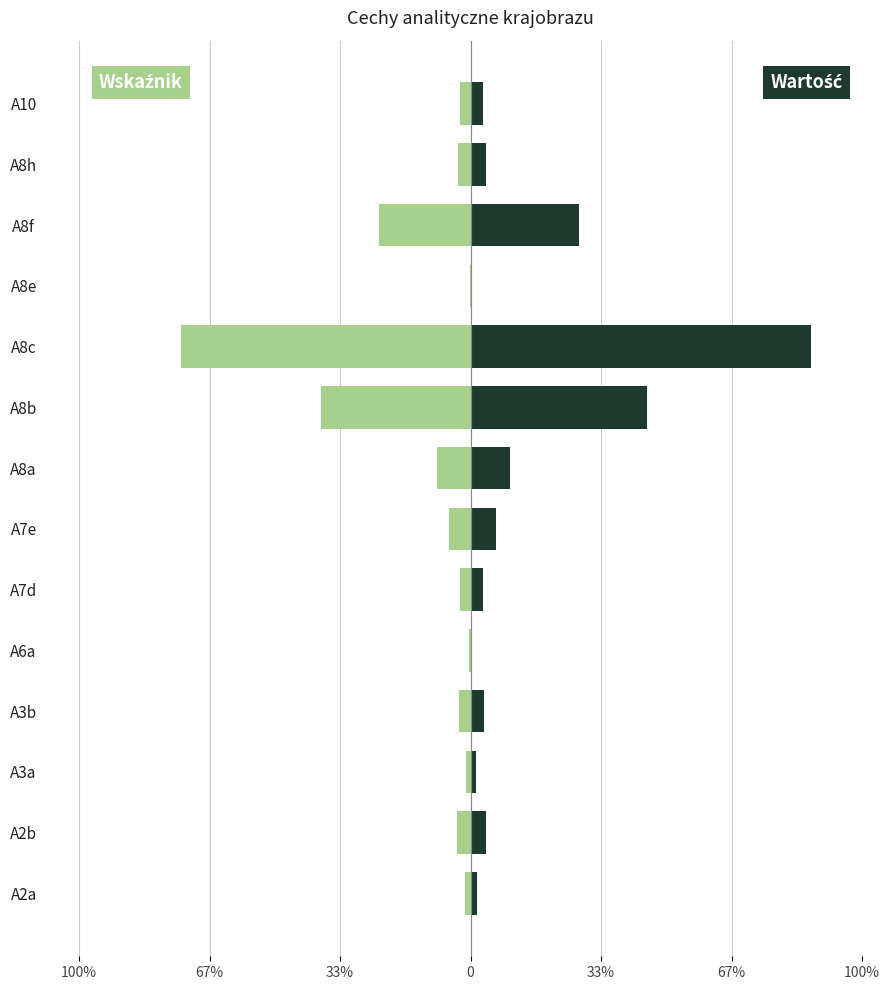

Is it true that Wskaźnik (left) equals -59.1 at A8c?

False